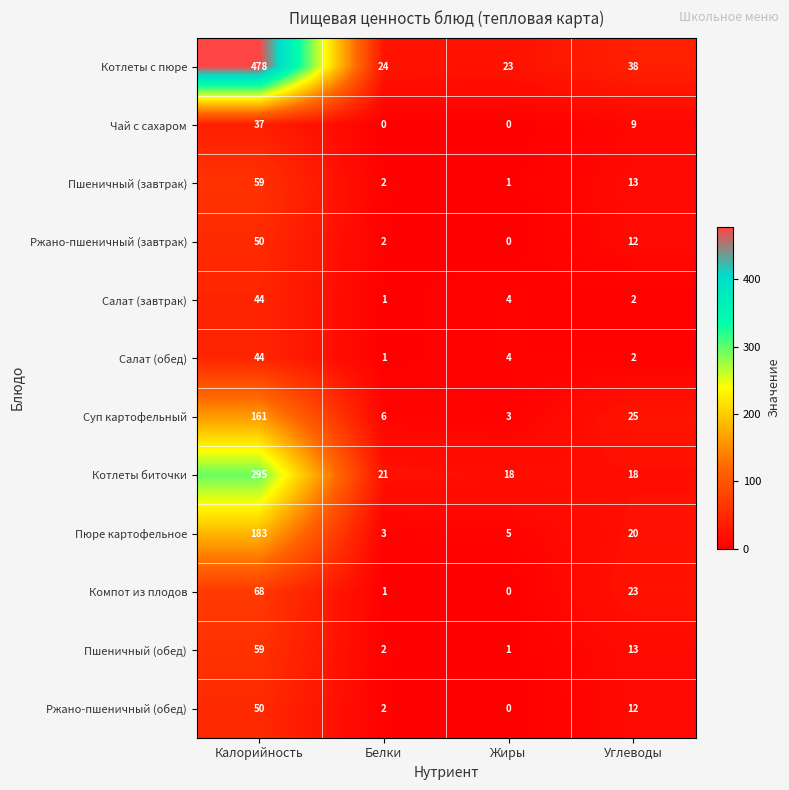

How many distinct data groups are displayed?

12